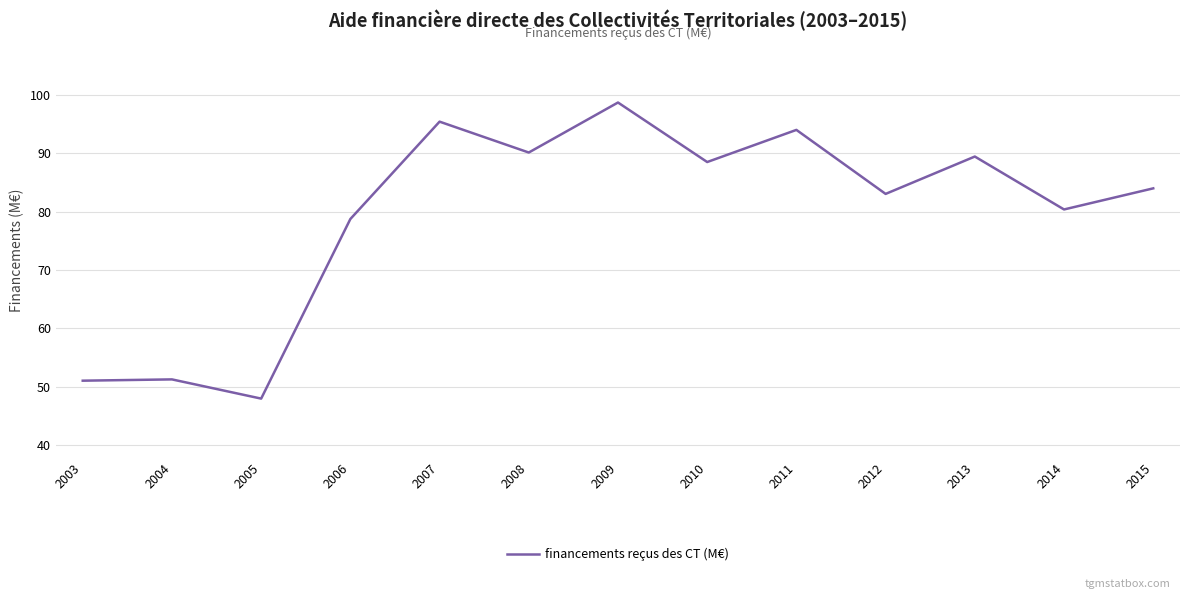

Read the value at 2004.

51.2